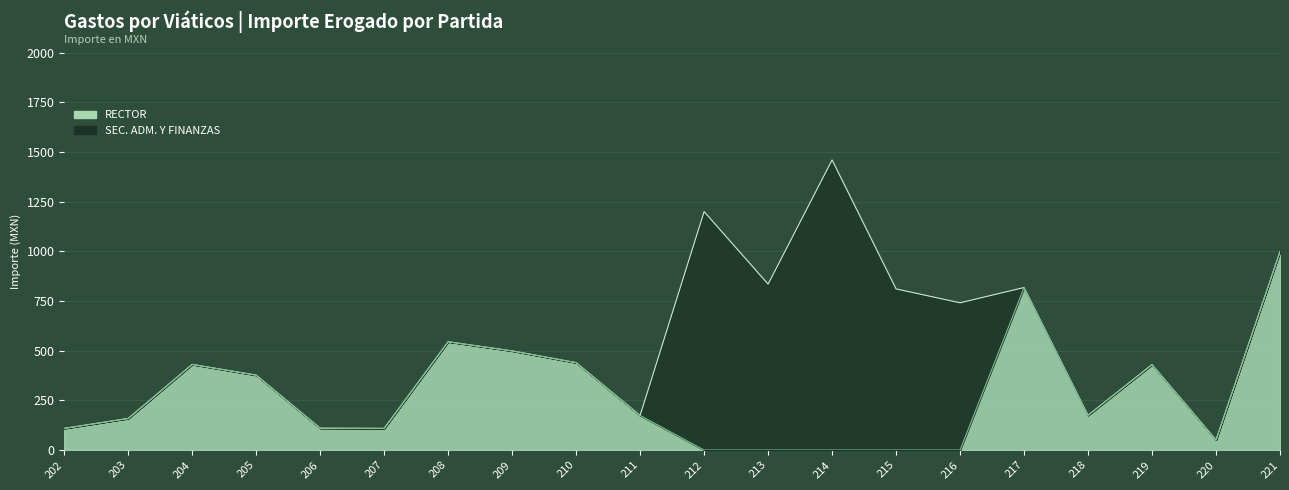

Does the chart have visible grid lines?

Yes